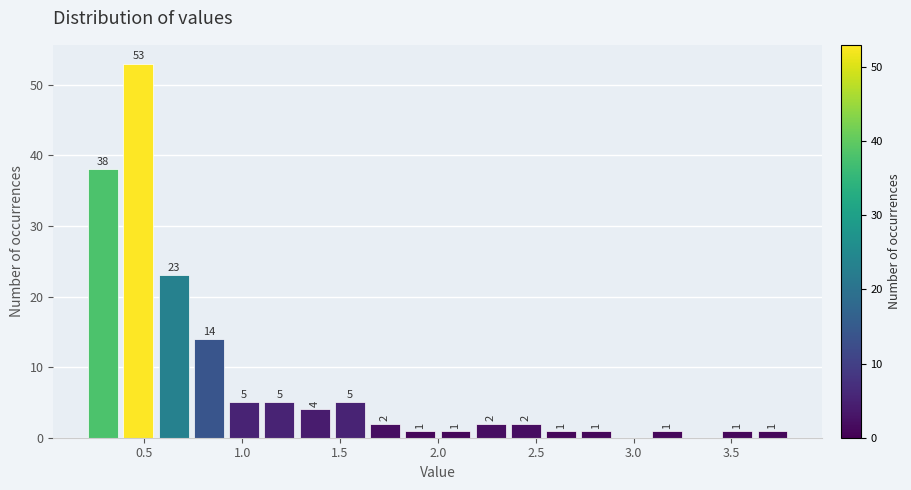

Read against the x-axis, roughly where is the centre of the tallest bar?

0.45